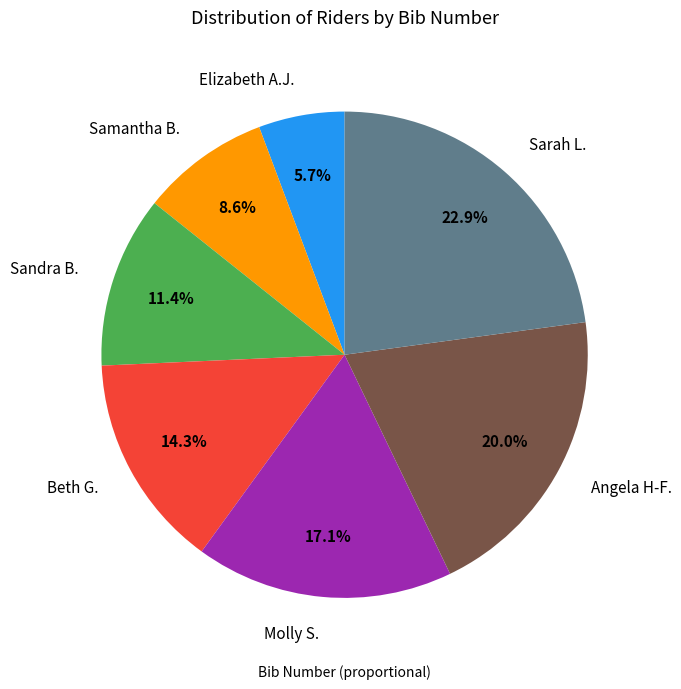

Is there a majority slice in this chart?

No